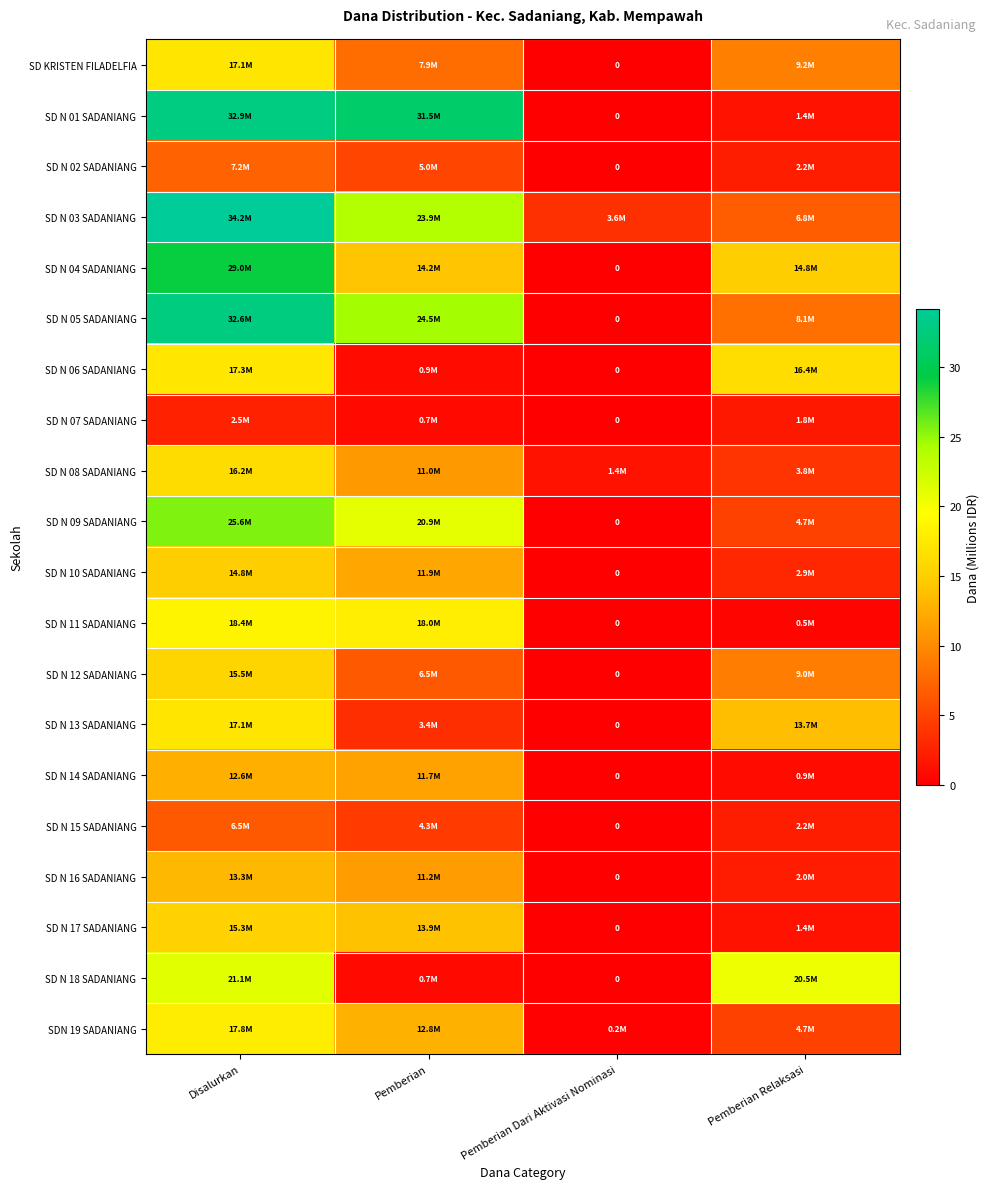

What is the difference between the SD KRISTEN FILADELFIA values at Pemberian Relaksasi and Pemberian Dari Aktivasi Nominasi?

9.2